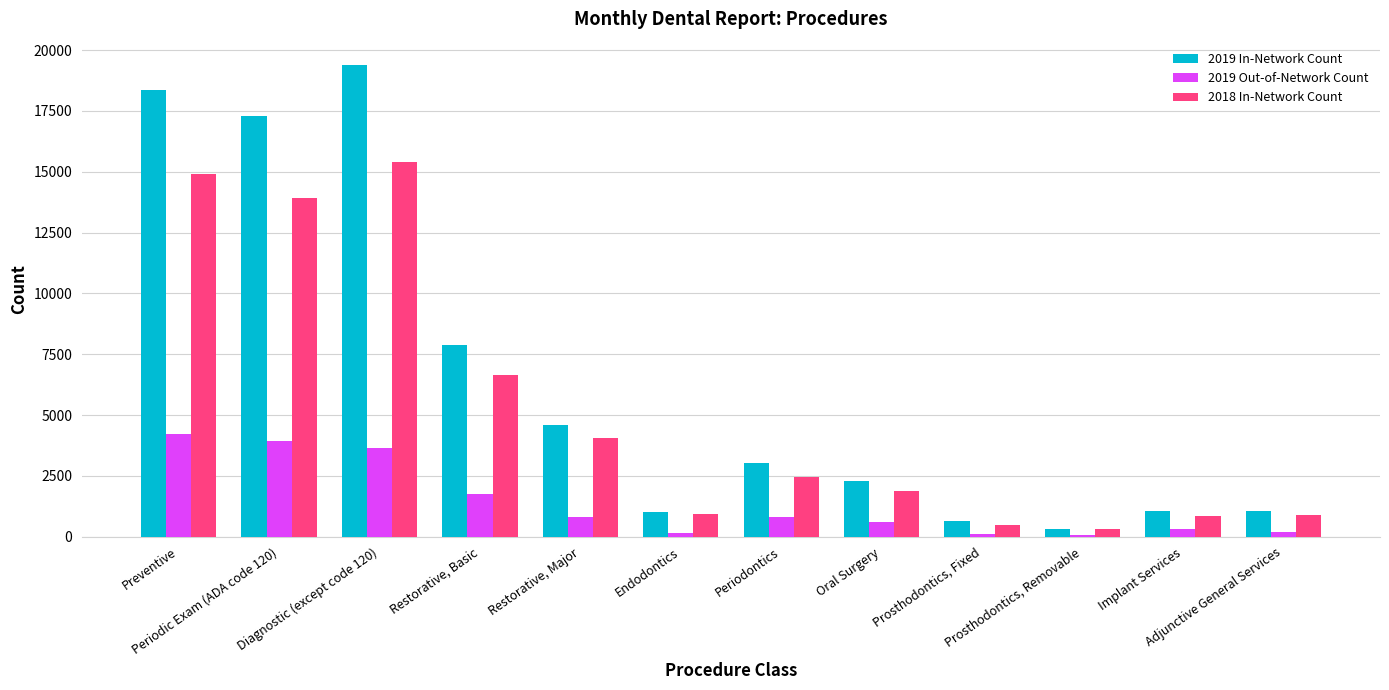

The 2019 In-Network Count series shows 322 at Prosthodontics, Removable. True or false?

True